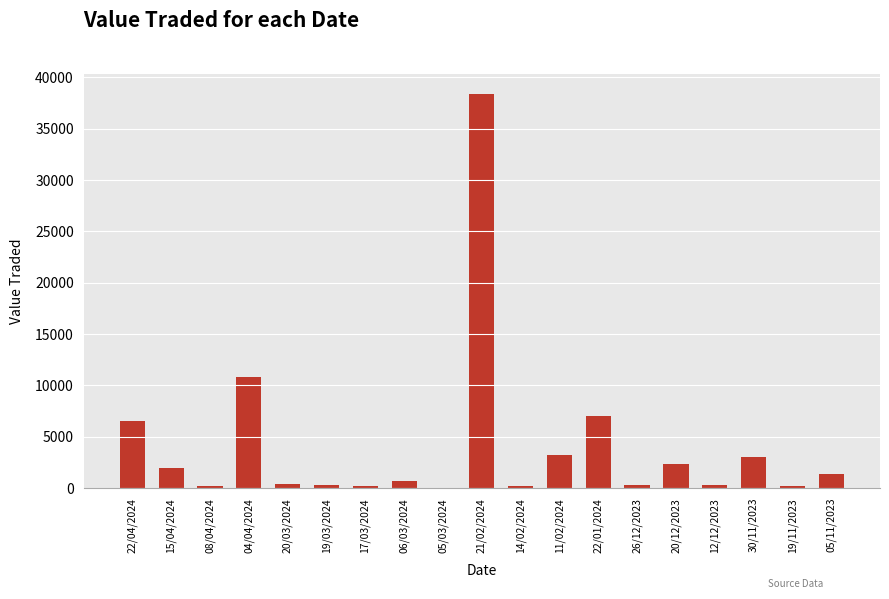

Is it true that the value at 30/11/2023 is 5043?

False